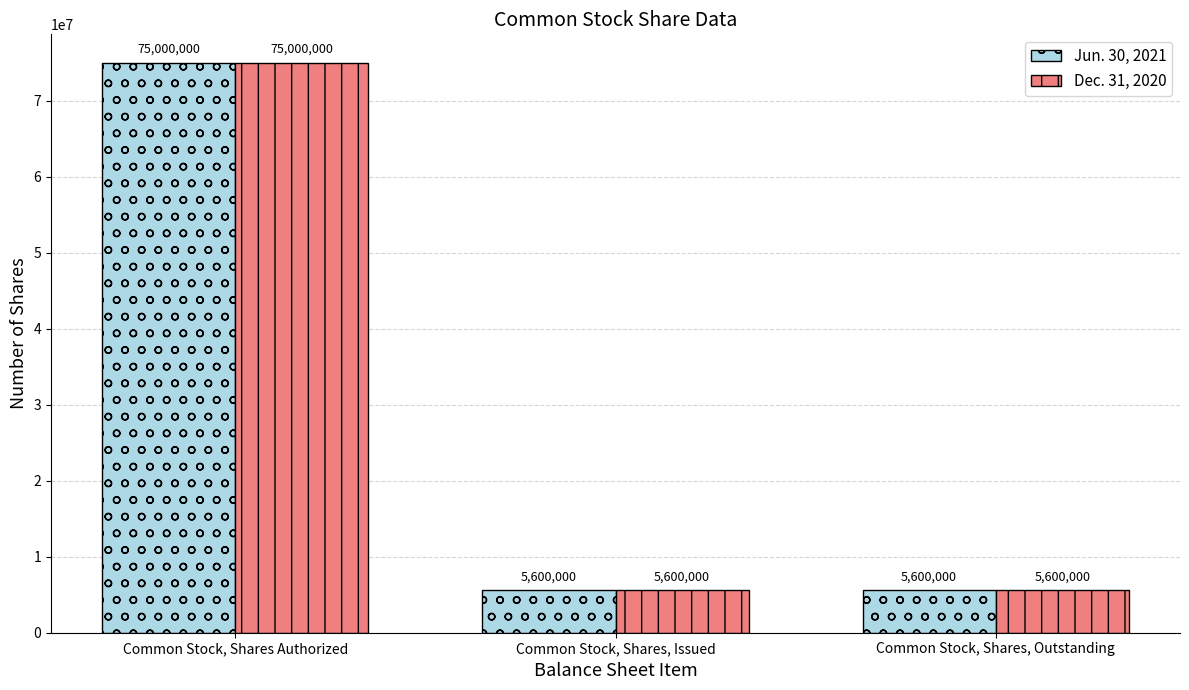

What is the greatest value displayed?

75000000